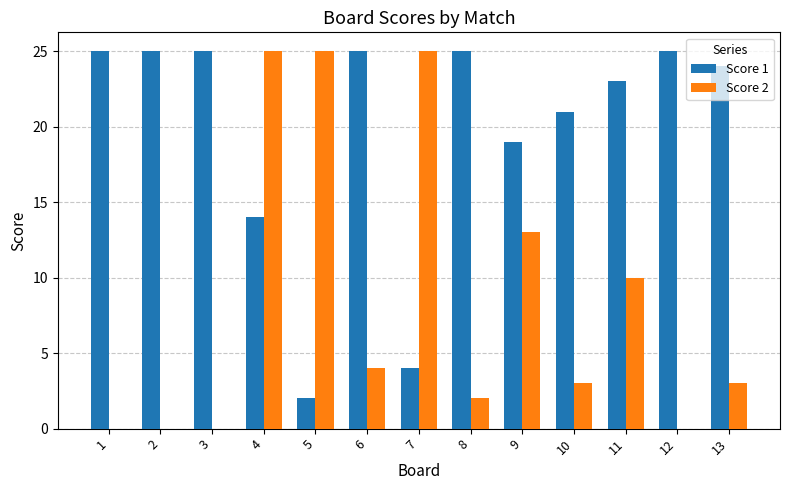

What is the total value across all series at 12?

25